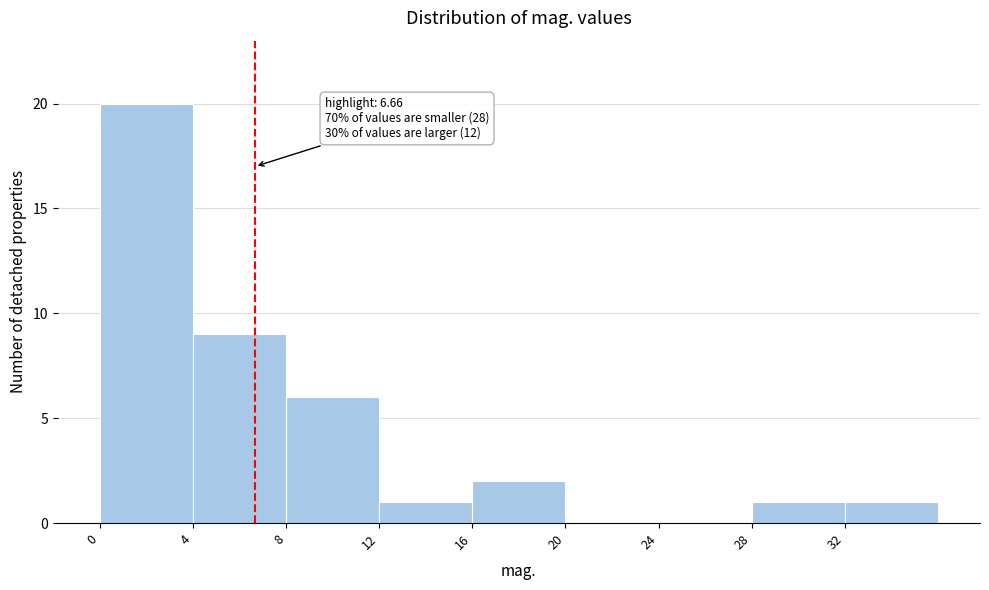

Over which range of the x-axis is the bar tallest?

0 to 4